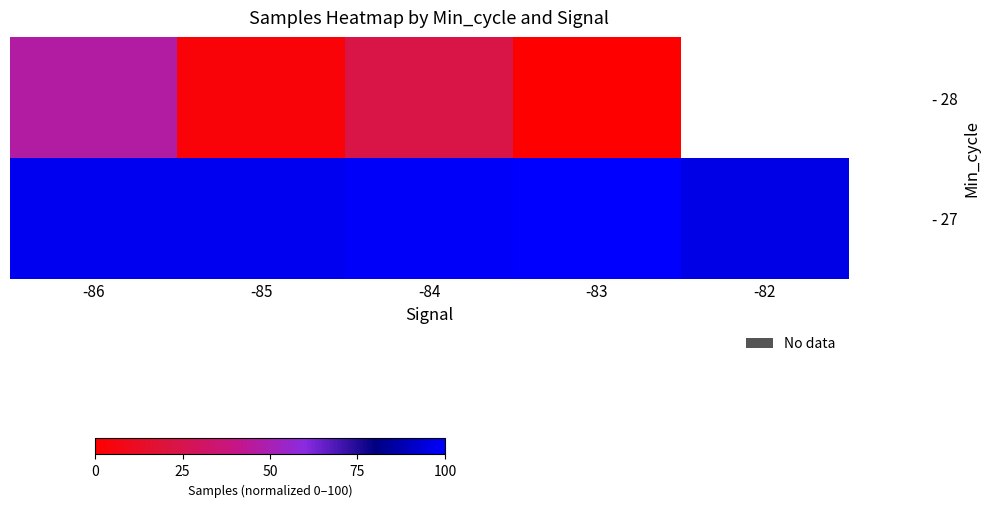

What is the greatest value displayed?

100.0